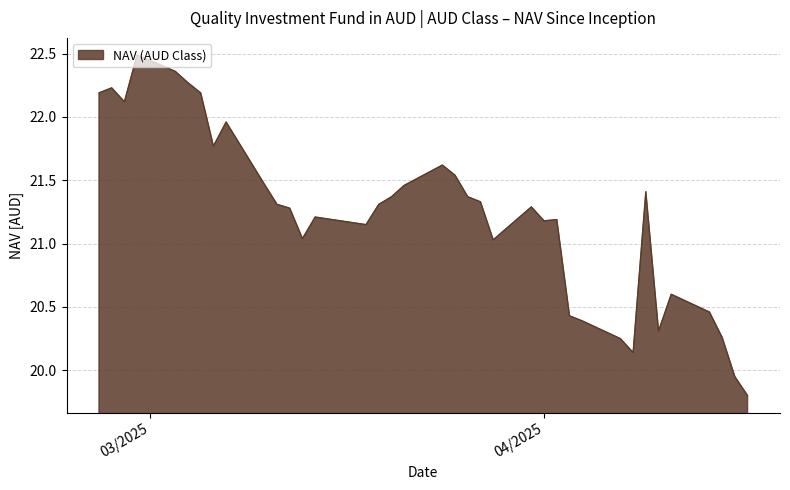

What is the maximum value shown in the chart?

22.5